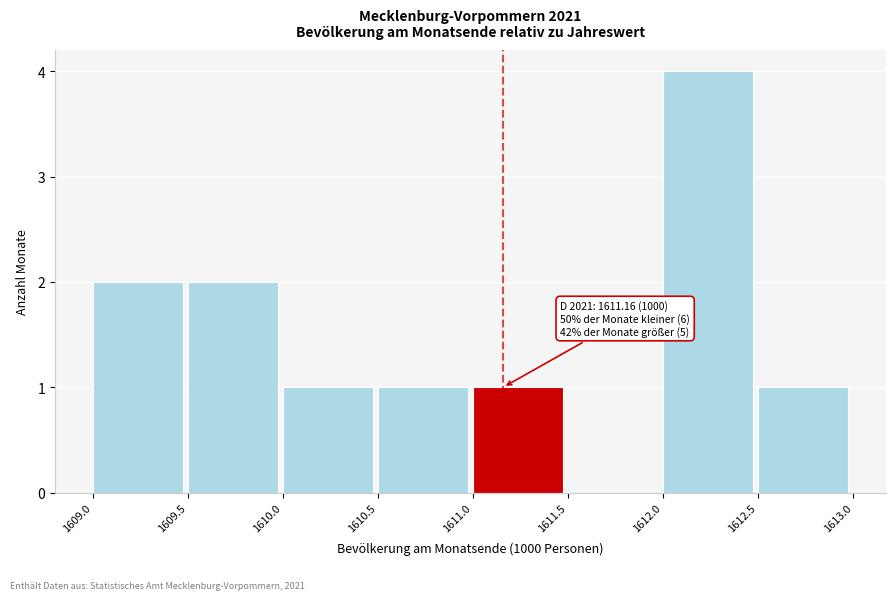

Which range on the x-axis has the tallest bar?

1612.0 to 1612.5